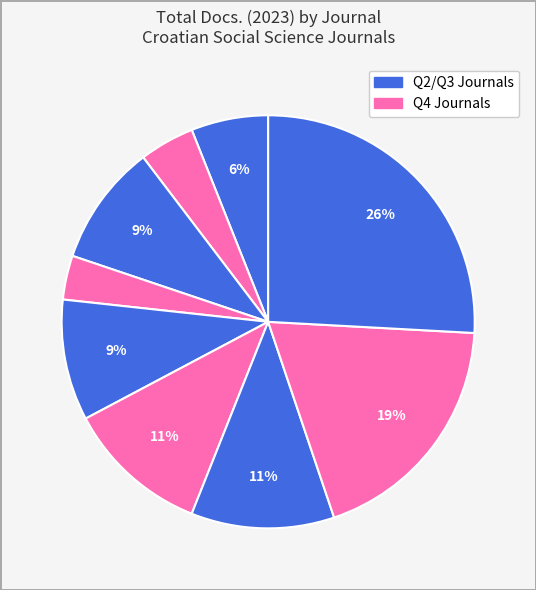

Count the number of slices in the pie.

9